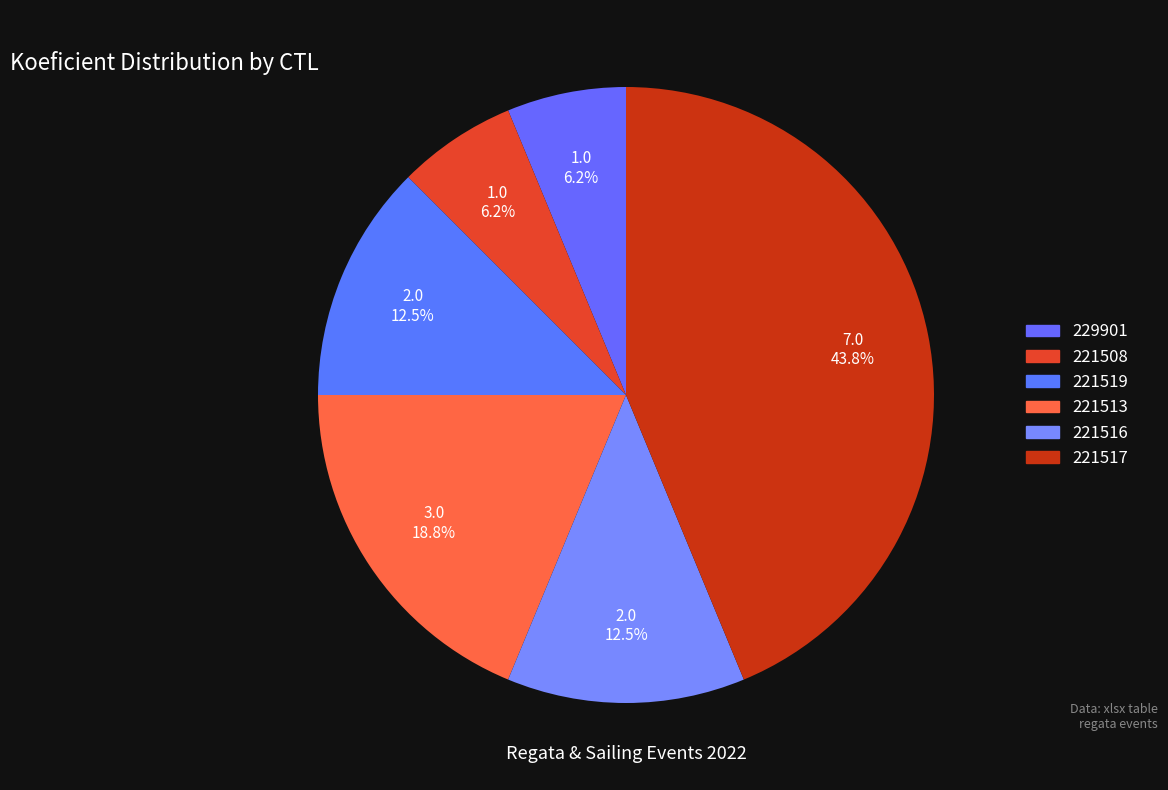

What is the change in value from 221516 to 221517?

+5